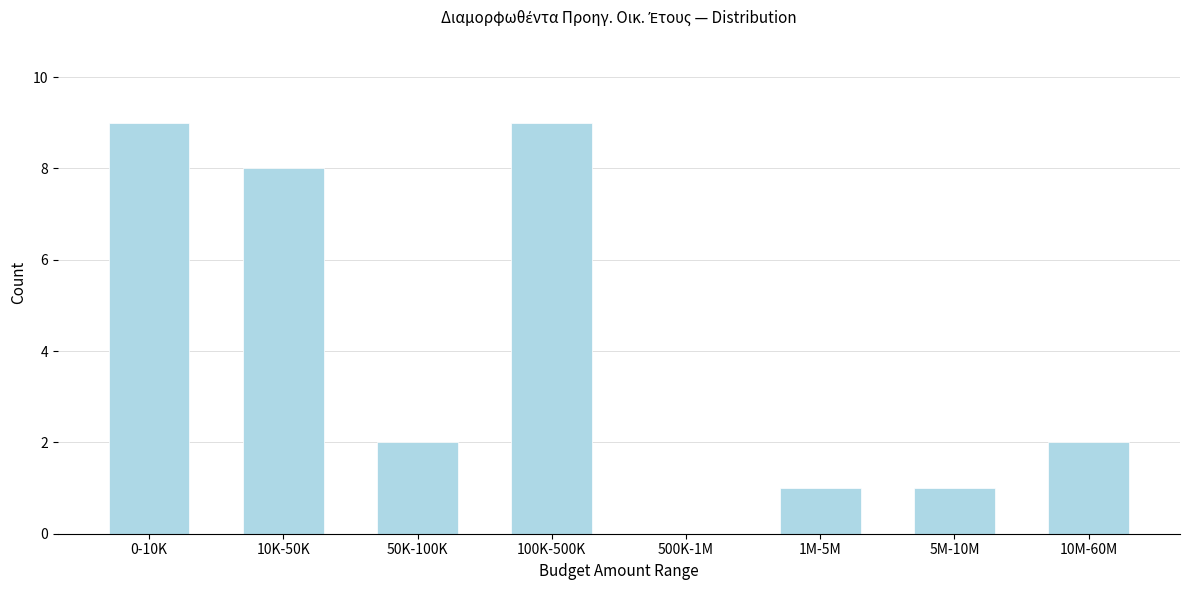

Reading right to left, transcribe all the data shown in this chart.

10M-60M=2	5M-10M=1	1M-5M=1	500K-1M=0	100K-500K=9	50K-100K=2	10K-50K=8	0-10K=9